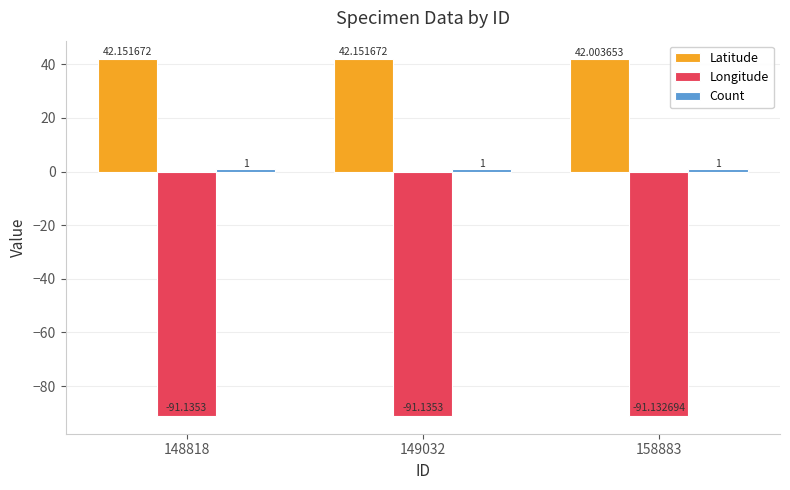

How many bars are there in total?

9